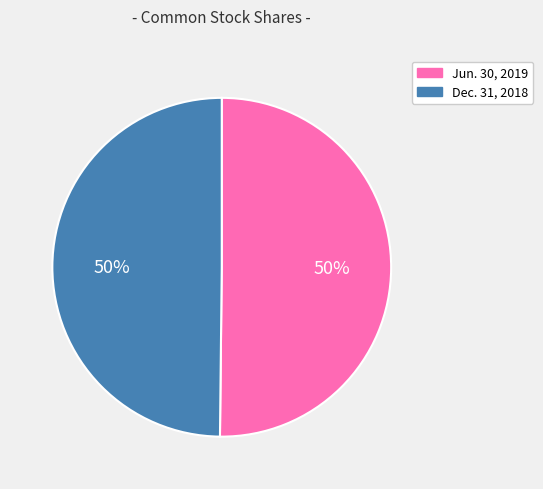

To the nearest percent, what is the average slice percentage?

50%